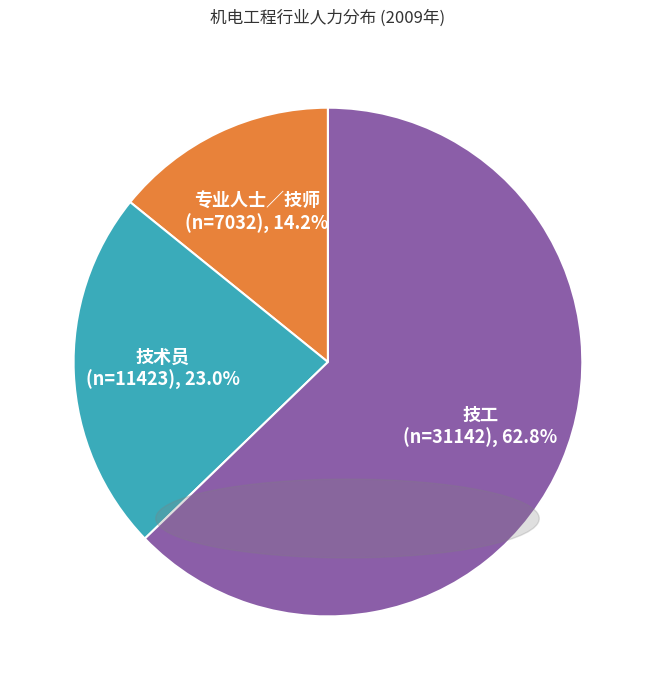

Does any single category account for the majority?

Yes